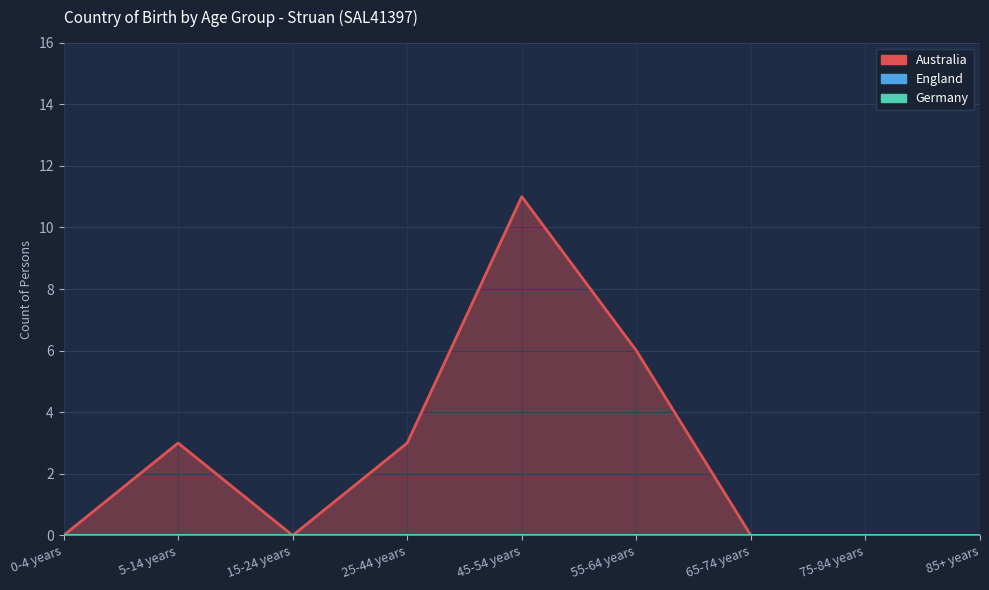

Does the chart display data point markers on the line(s)?

No